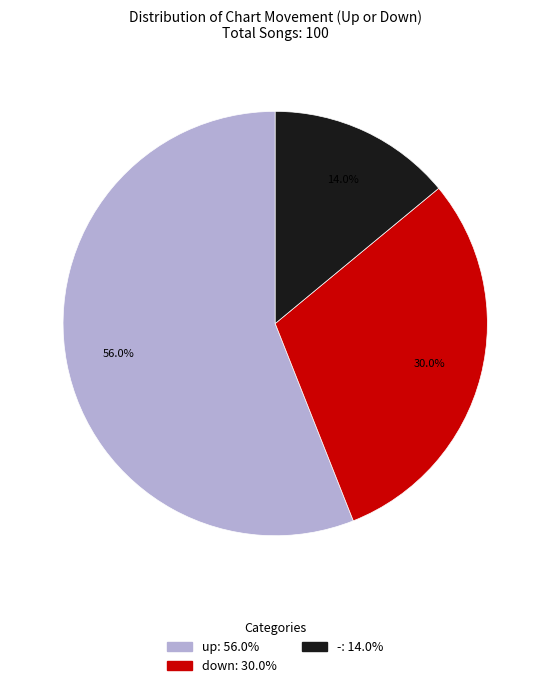

Rank the categories by value from lowest to highest.

-, down, up